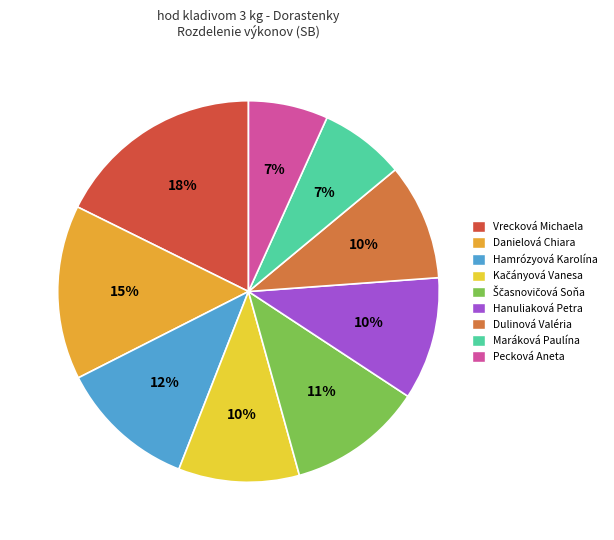

Approximately how many times larger is the value at Vrecková Michaela compared to Dulinová Valéria?

1.8